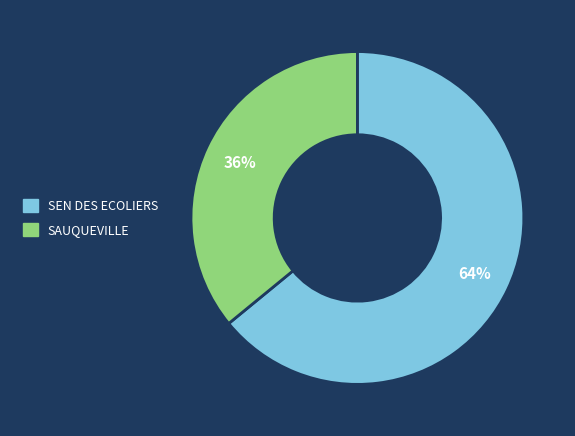

To the nearest percent, what percentage of the pie is SAUQUEVILLE?

36%